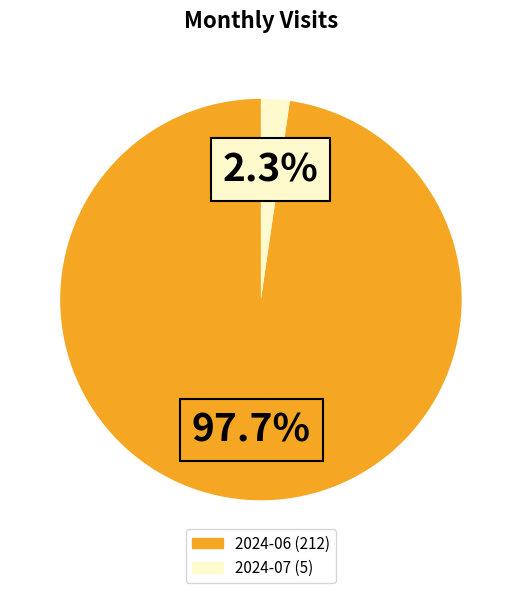

Combined, what portion of the pie is 2024-07 and 2024-06?

100.0%